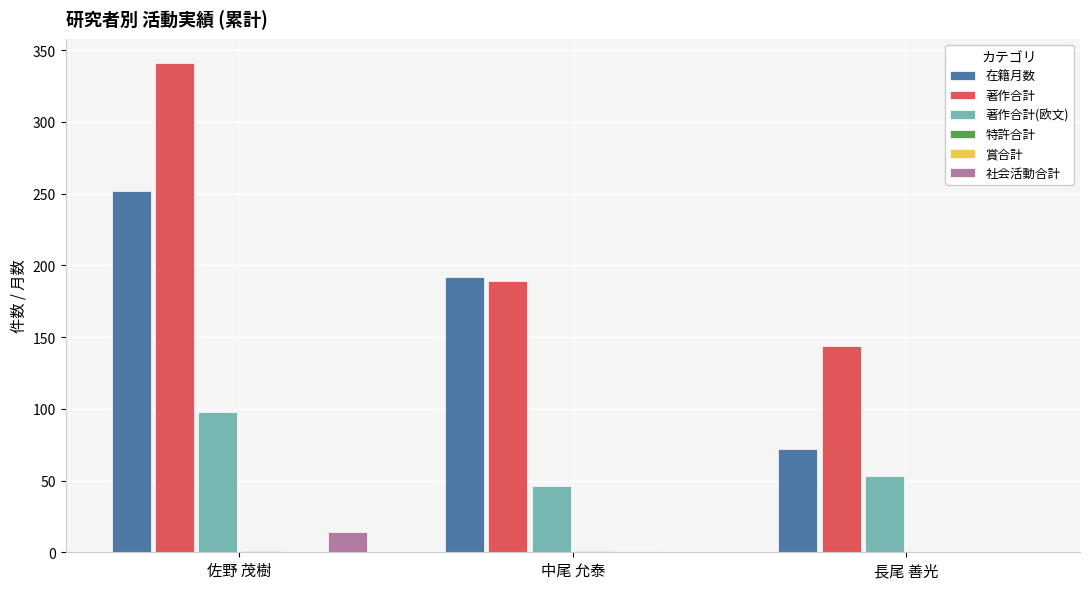

What is the sum of all 著作合計(欧文) values?

197